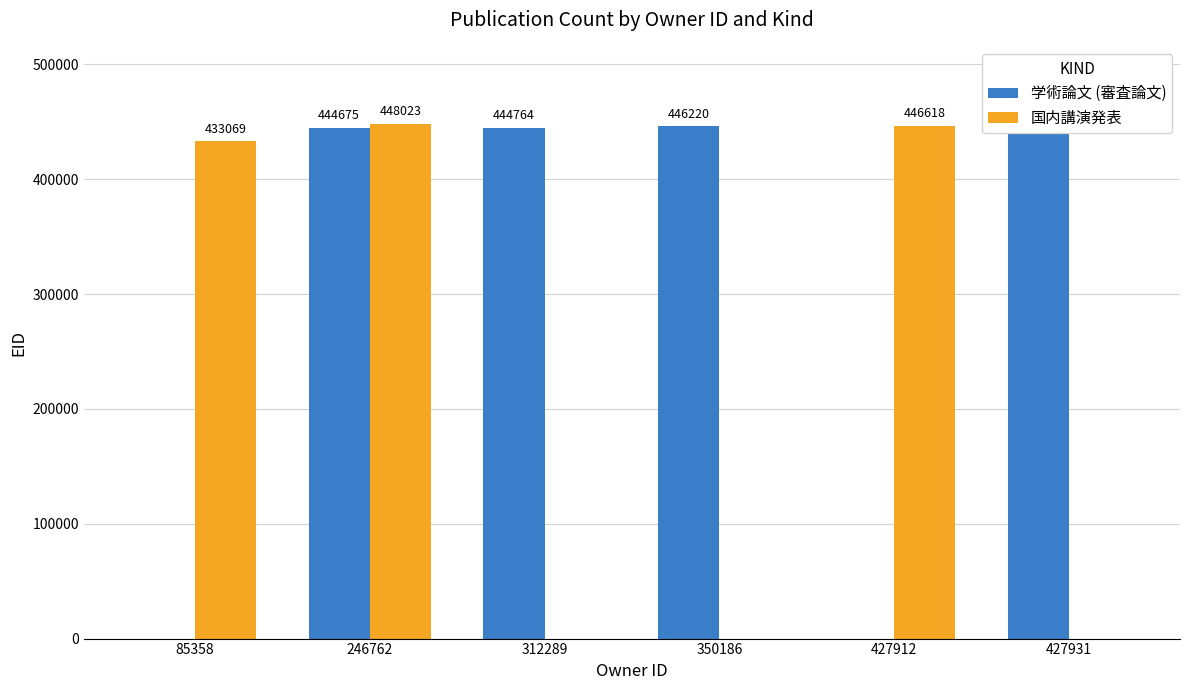

Is the value of 国内講演発表 at 312289 greater than the value of 学術論文 (審査論文) at 427912?

No